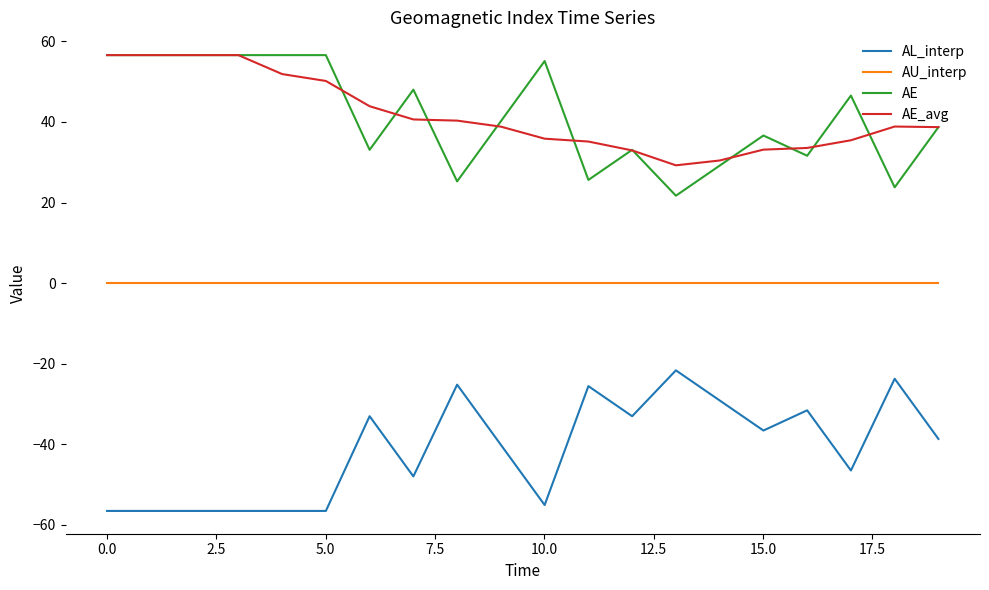

True or false: AE_avg and AL_interp intersect in this chart.

False